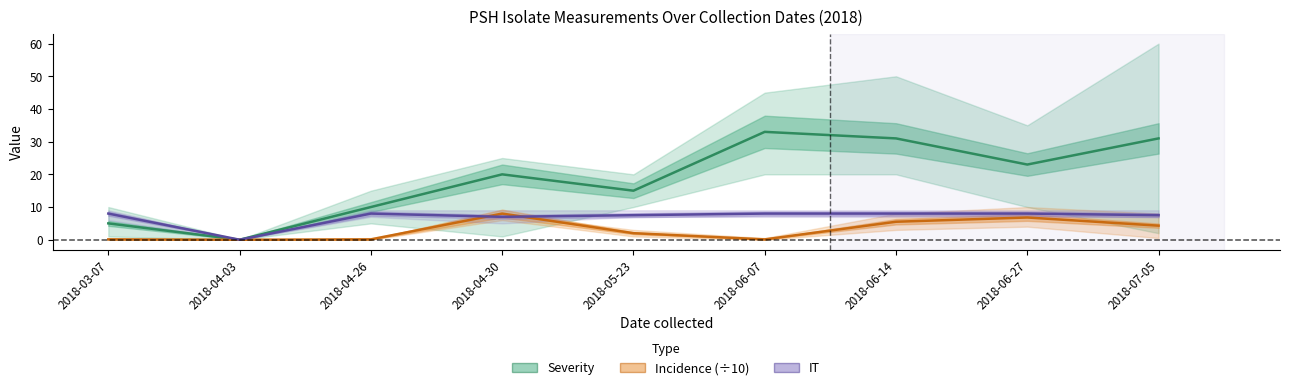

Rank the series by their average value, from highest to lowest.

Severity, IT, Incidence (÷10)